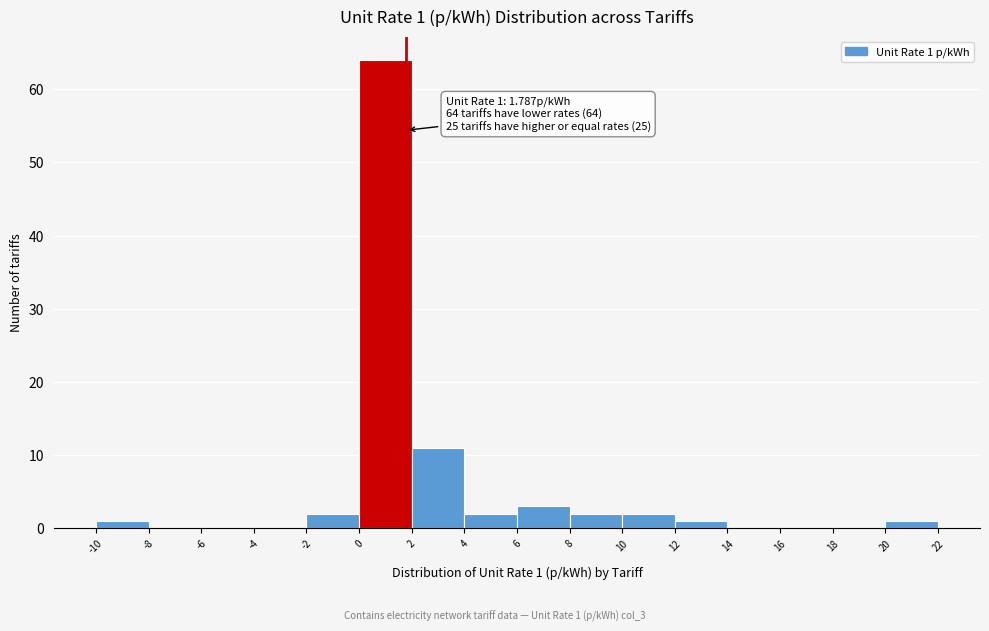

Over which range of the x-axis is the bar tallest?

0 to 2